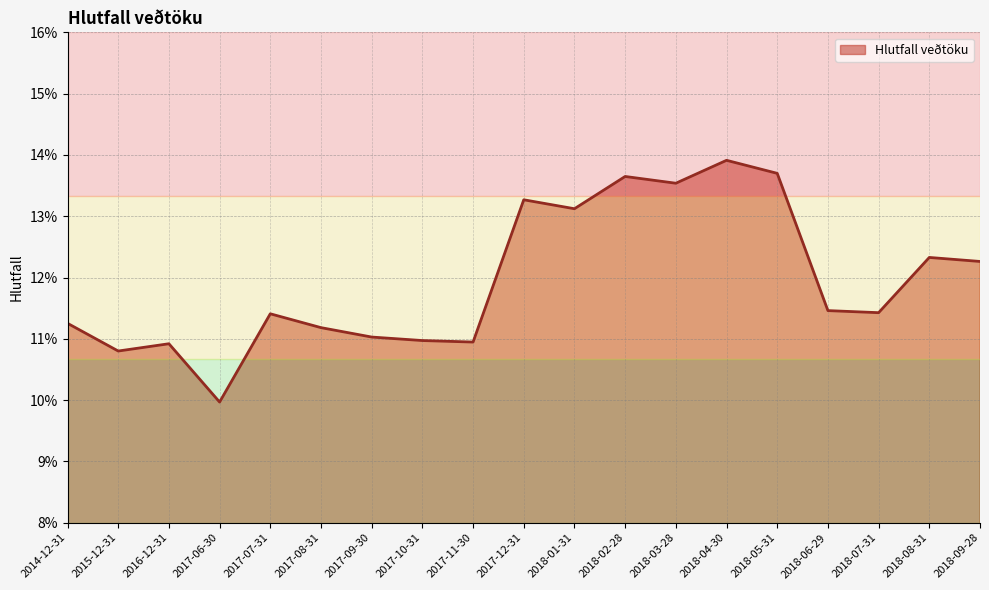

What is the sum of all values?

2.3